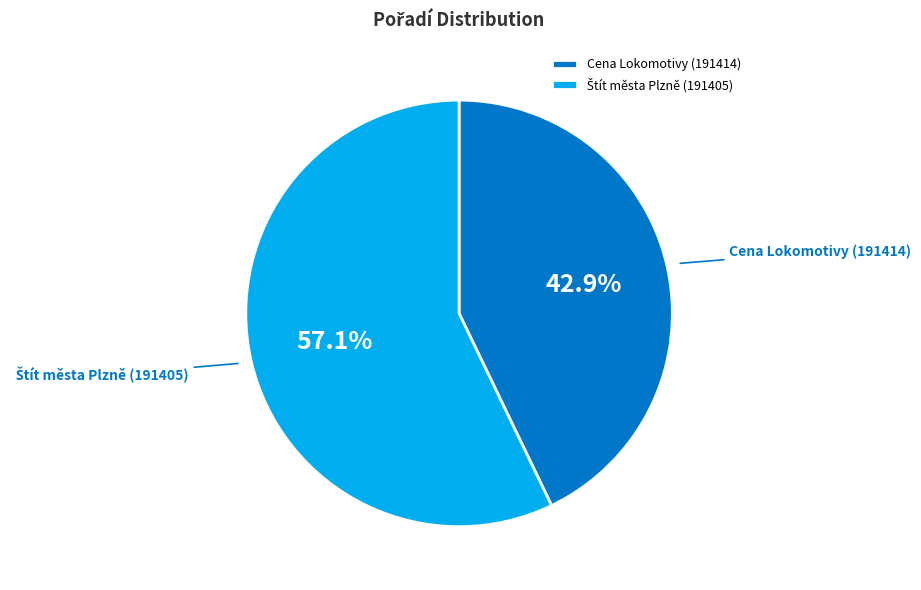

How many segments does this pie chart have?

2